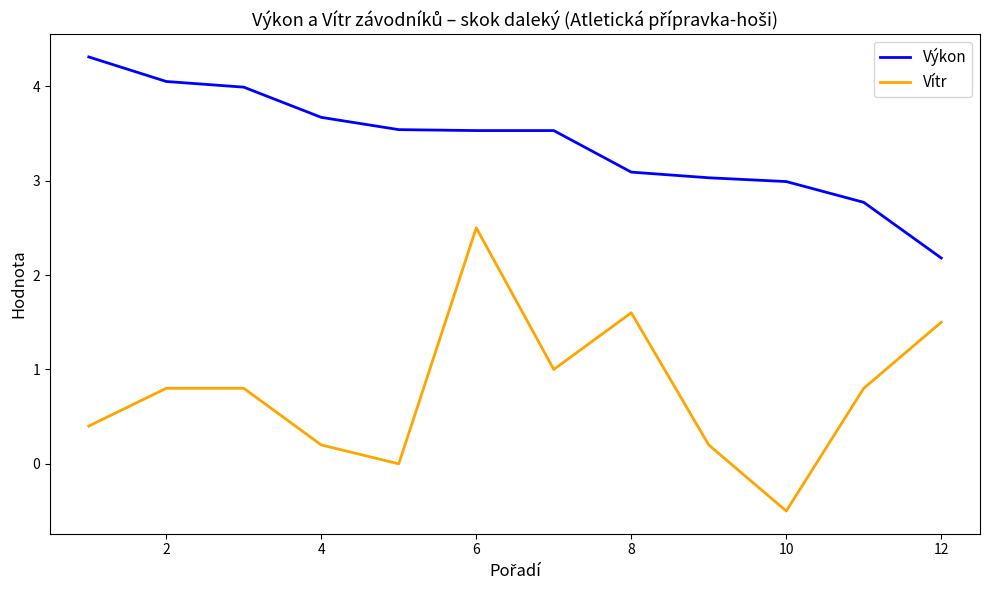

Which series has the largest range (max minus min)?

Vítr